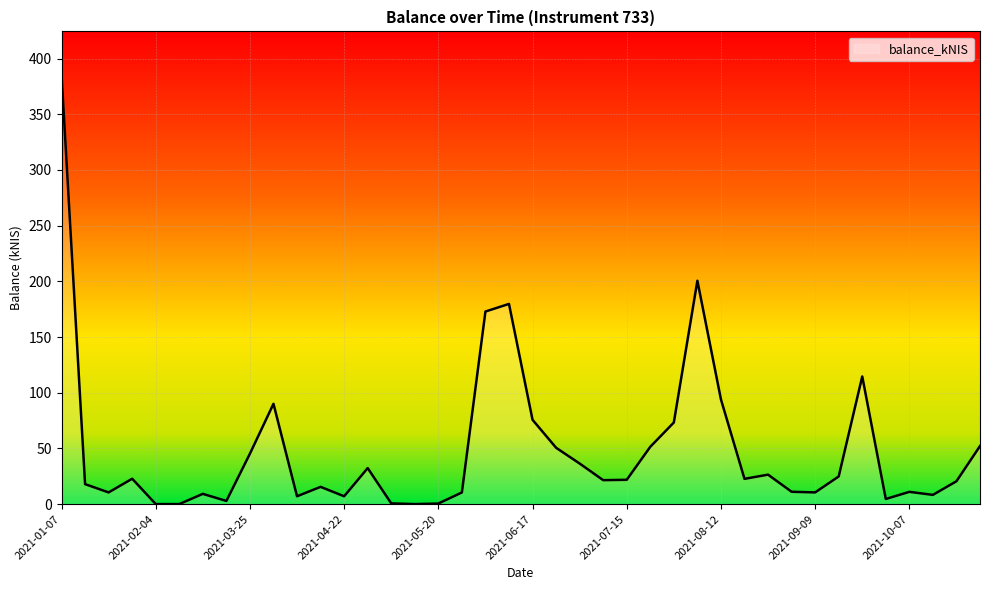

What is the difference between the maximum and minimum values?

385.9